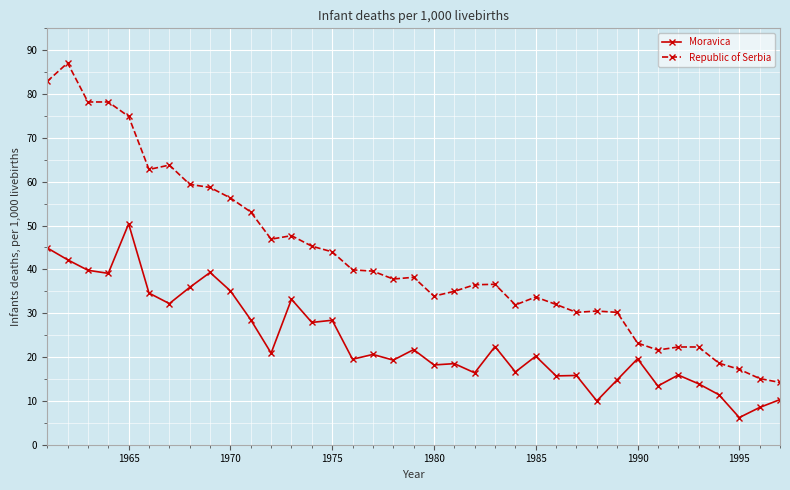

True or false: Moravica has more than 1 points higher than both neighbors.

True